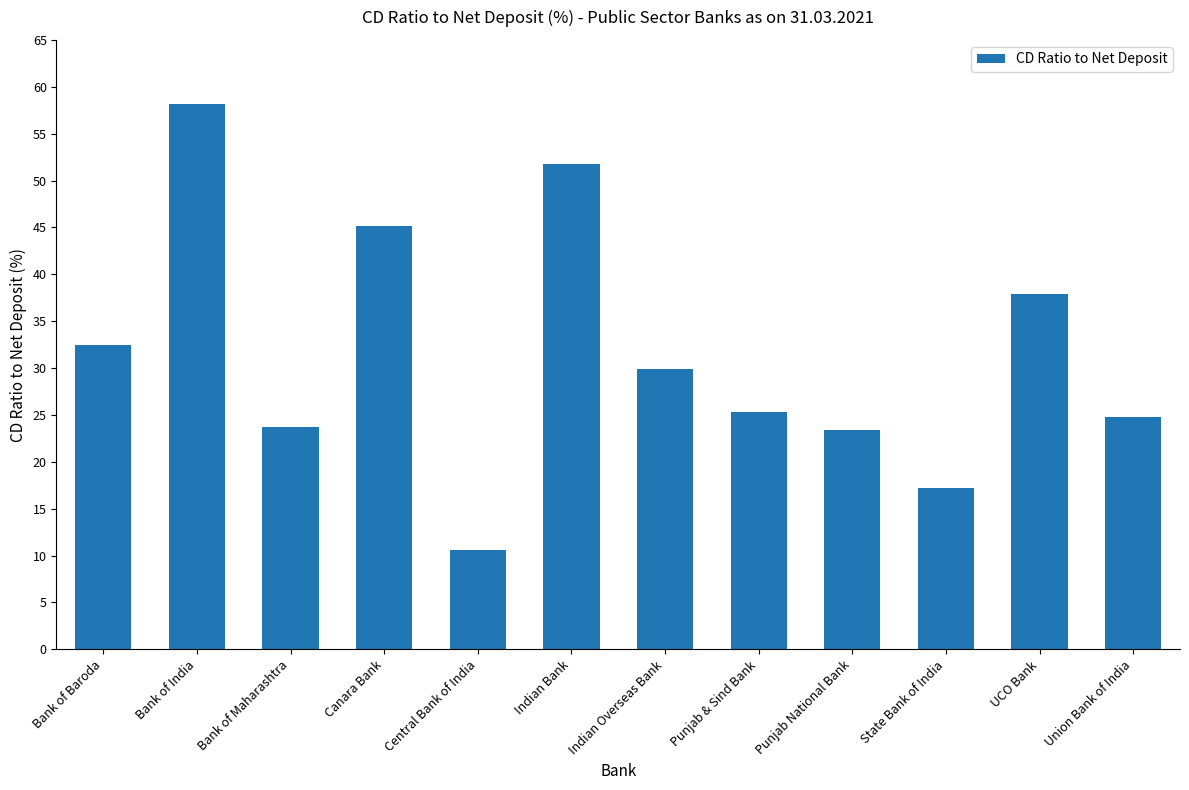

At which label does the data first exceed 29?

Bank of Baroda